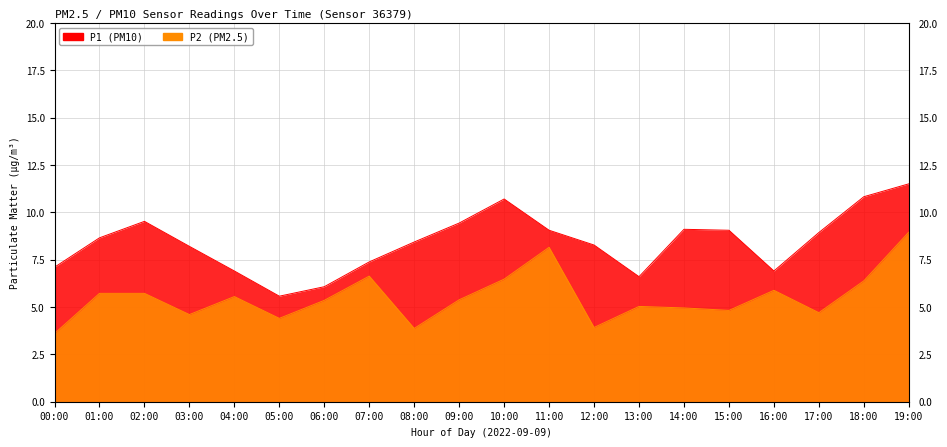

In P1, how many points are lower than both neighbors (excluding endpoints)?

3